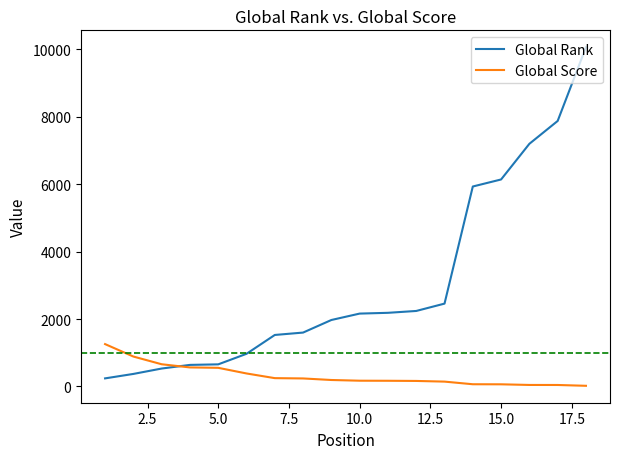

What is the highest value of the Global Score series?

1257